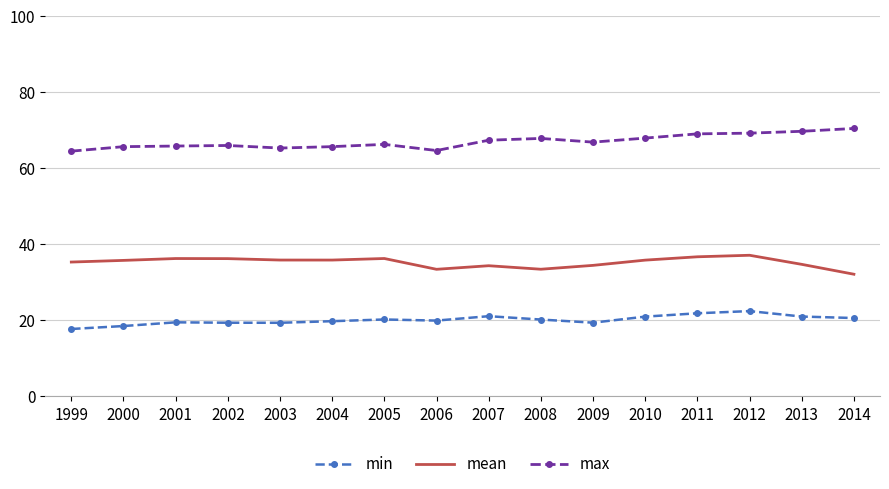

True or false: max and mean cross at least once.

False